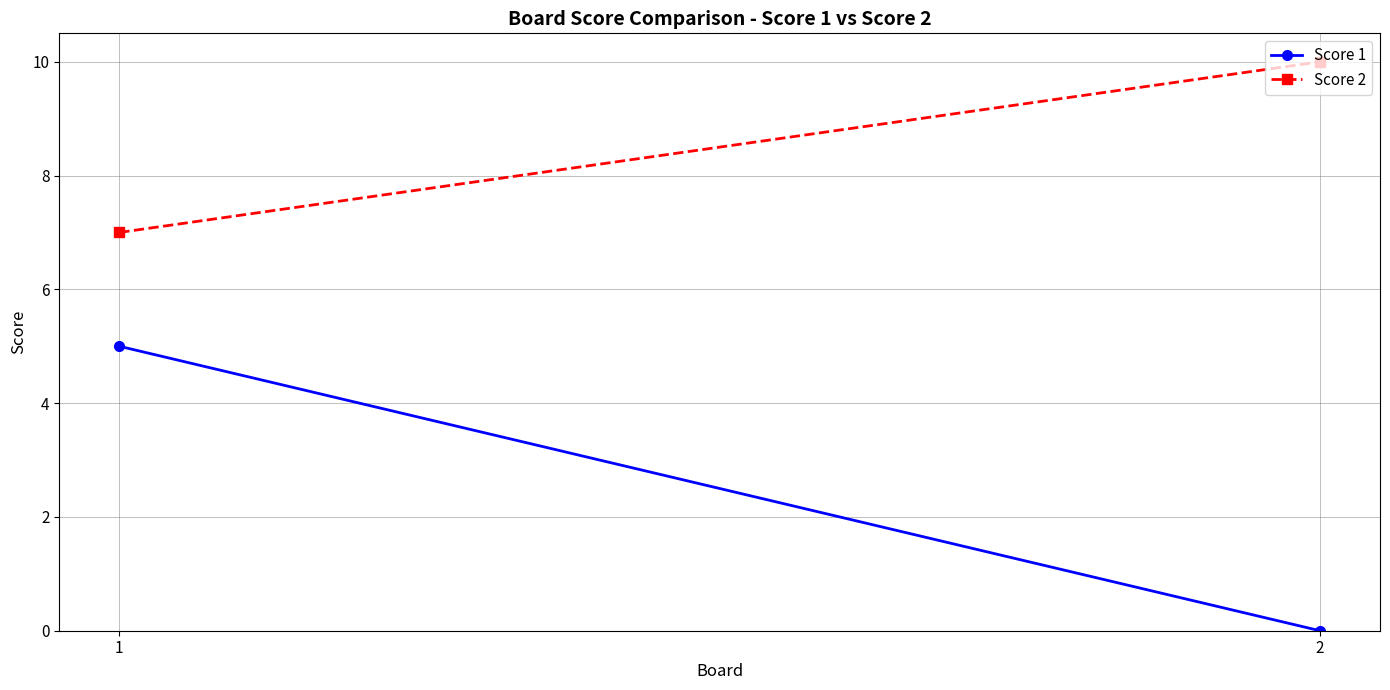

At which category is the sum across all series the highest?

1